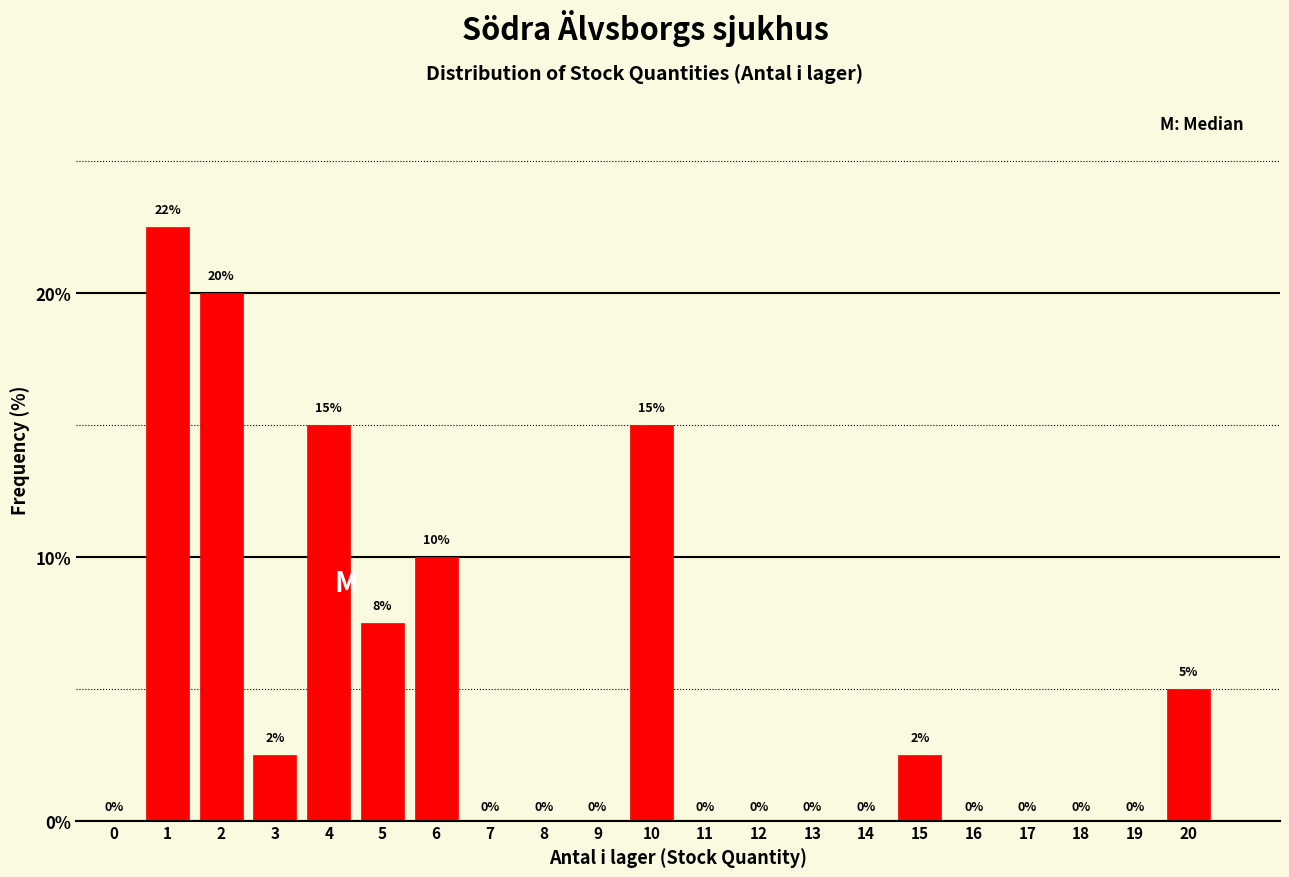

True or false: the data shows 15.0 at 10.

True